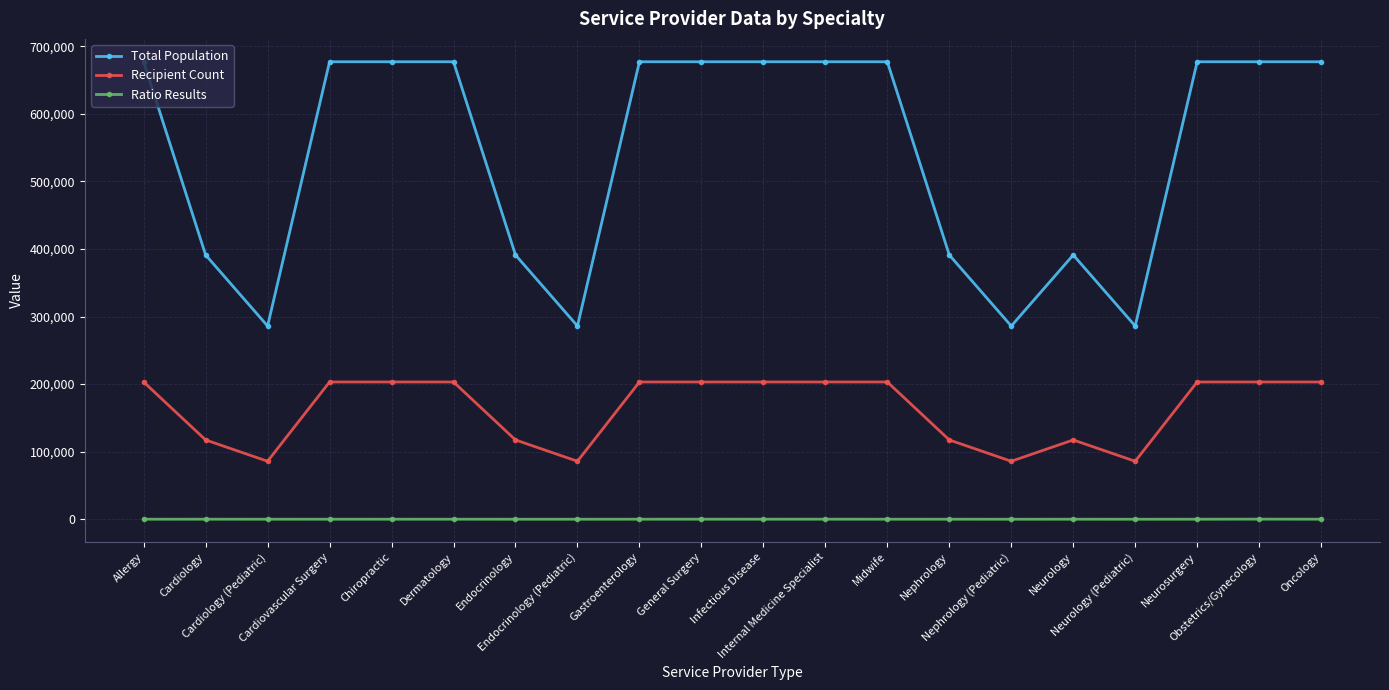

What position from the left is Nephrology?

14